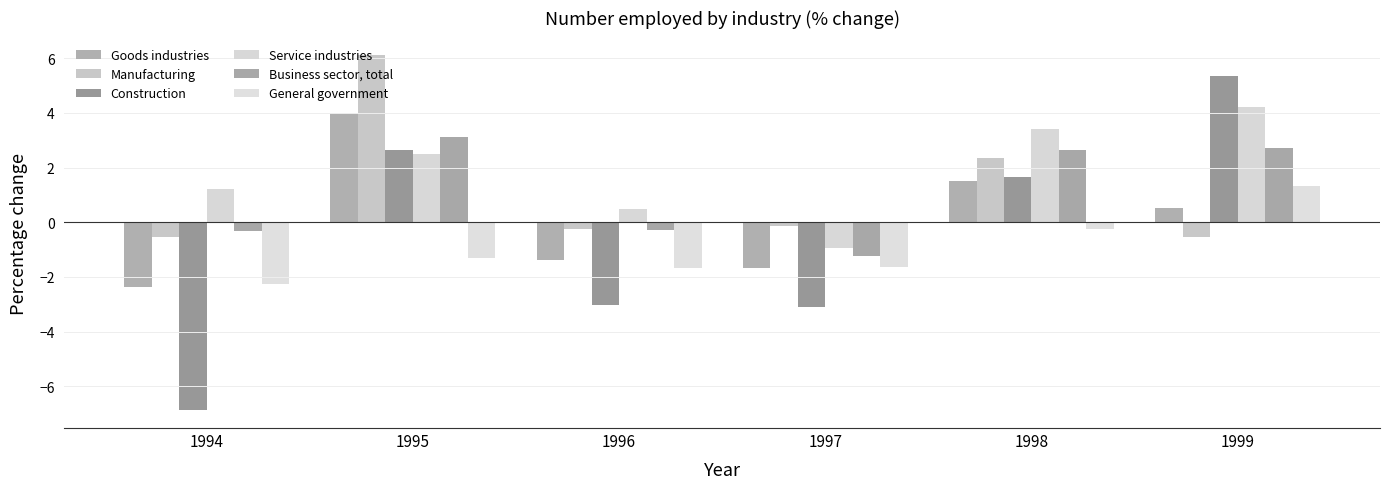

Rank the series by their maximum value, from highest to lowest.

Manufacturing, Construction, Service industries, Goods industries, Business sector, total, General government